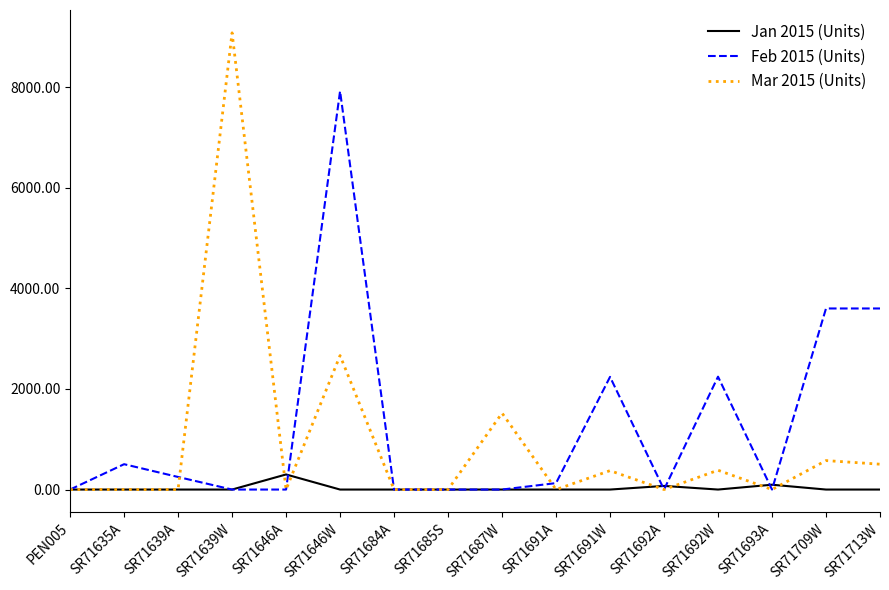

What is the difference between the Feb 2015 (Units) values at SR71639A and SR71691W?

1990